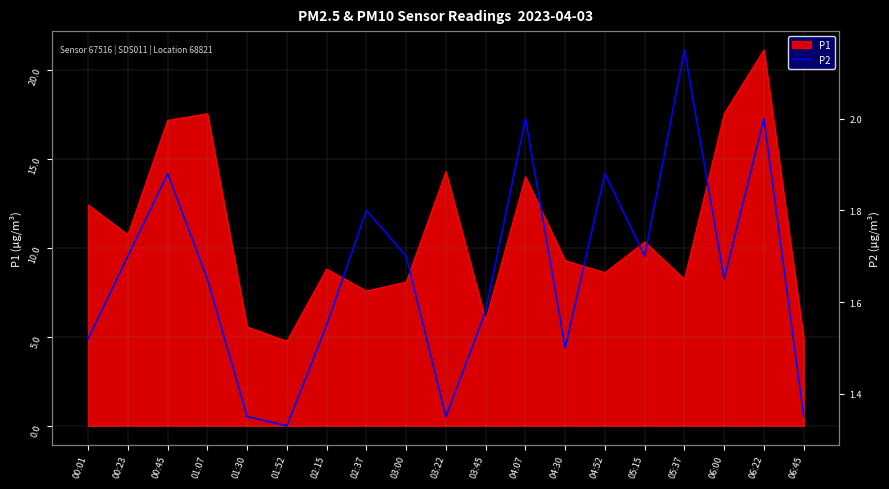

What is the smallest value displayed?

1.3